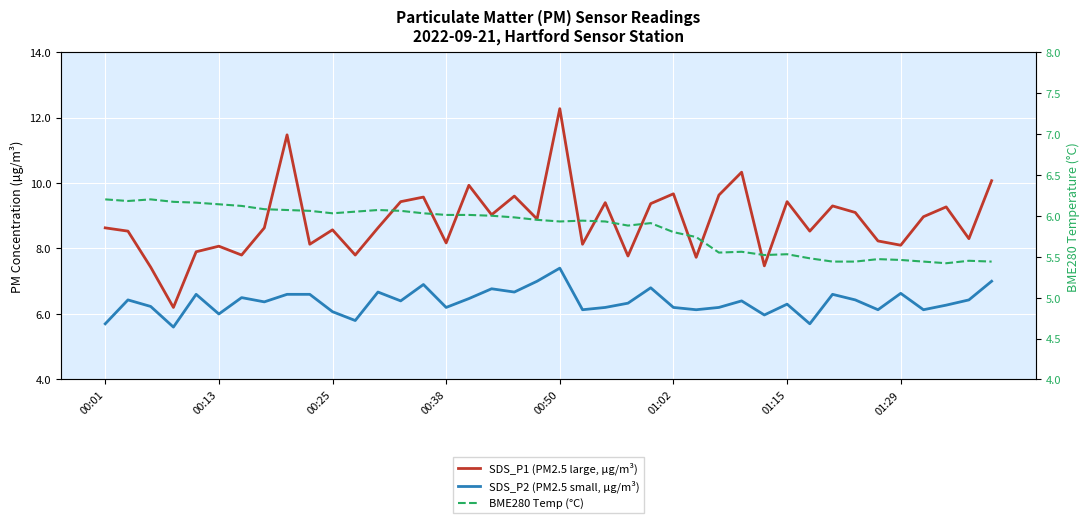

Which series has the widest spread of values?

SDS_P1 (PM2.5 large, µg/m³)